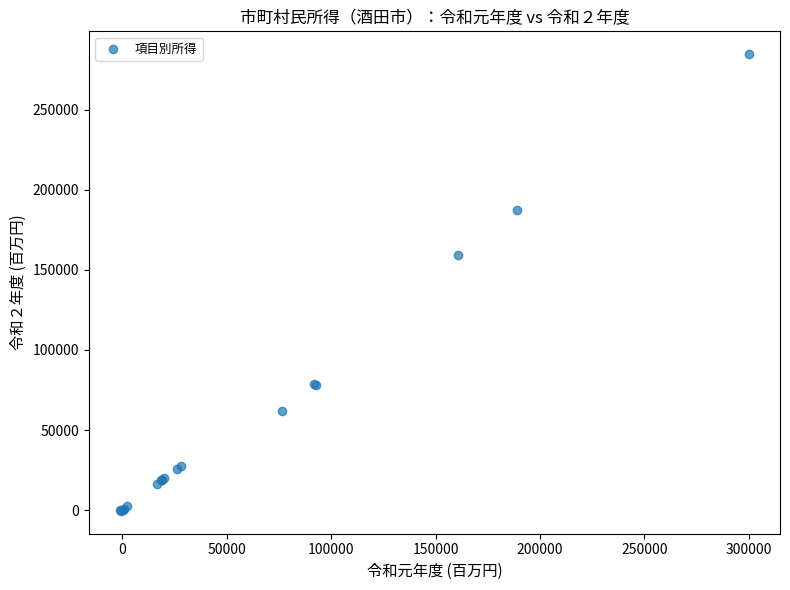

What Y value in the scatter plot is closest to 142118?

159474